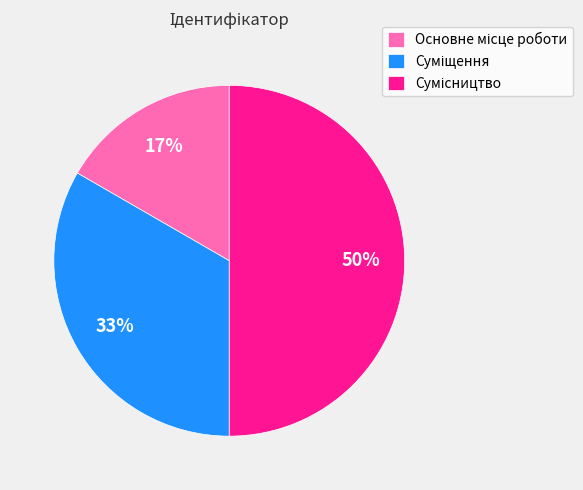

To the nearest percent, what is the difference between the largest and smallest slice percentages?

33%